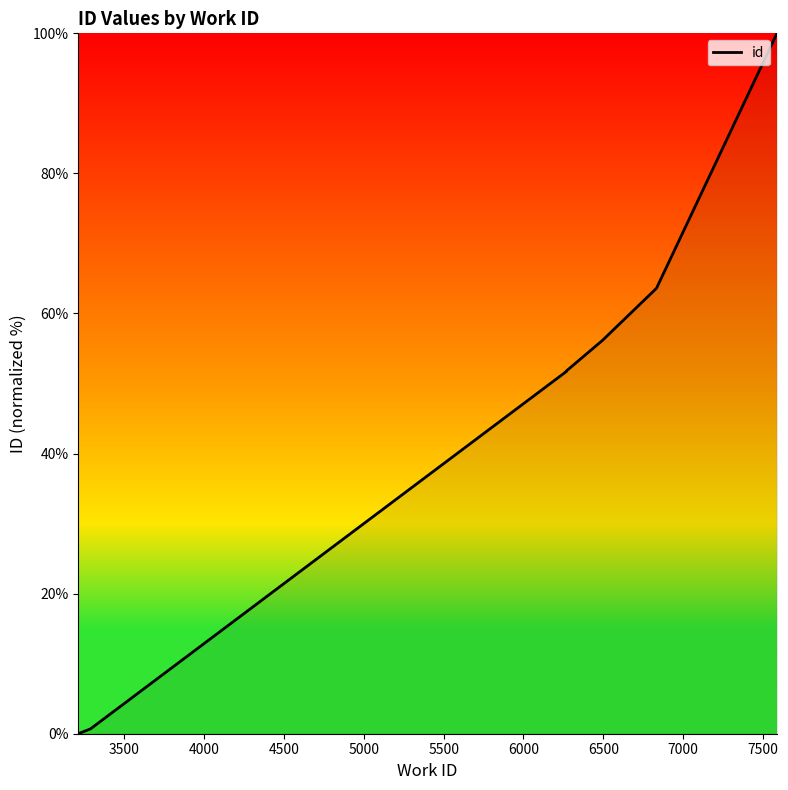

Reading left to right, extract all data points from this chart.

0.0	0.7	51.7	51.8	55.8	56.2	56.2	63.6	100.0	100.0